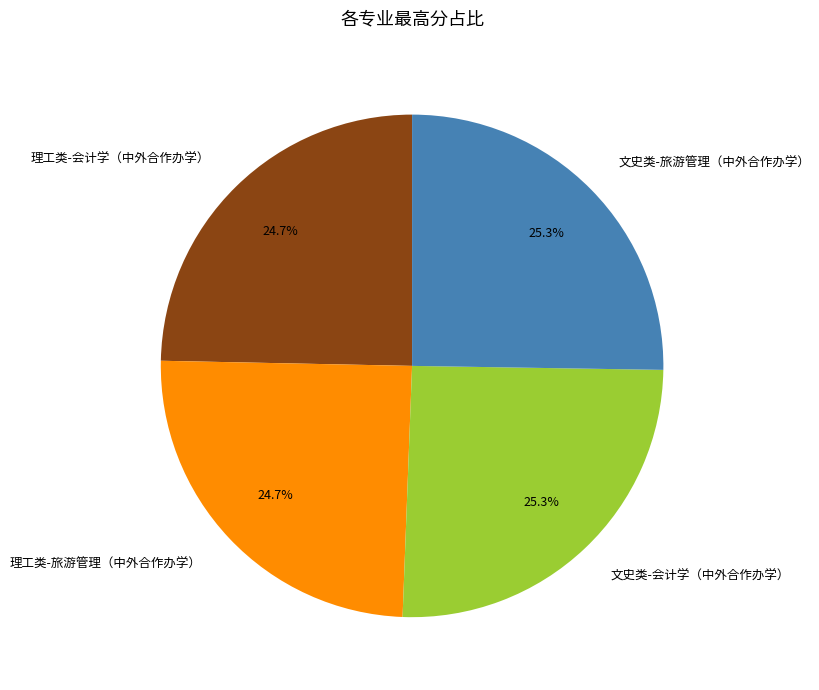

What percentage is the 理工类-旅游管理（中外合作办学） slice, to the nearest percent?

25%